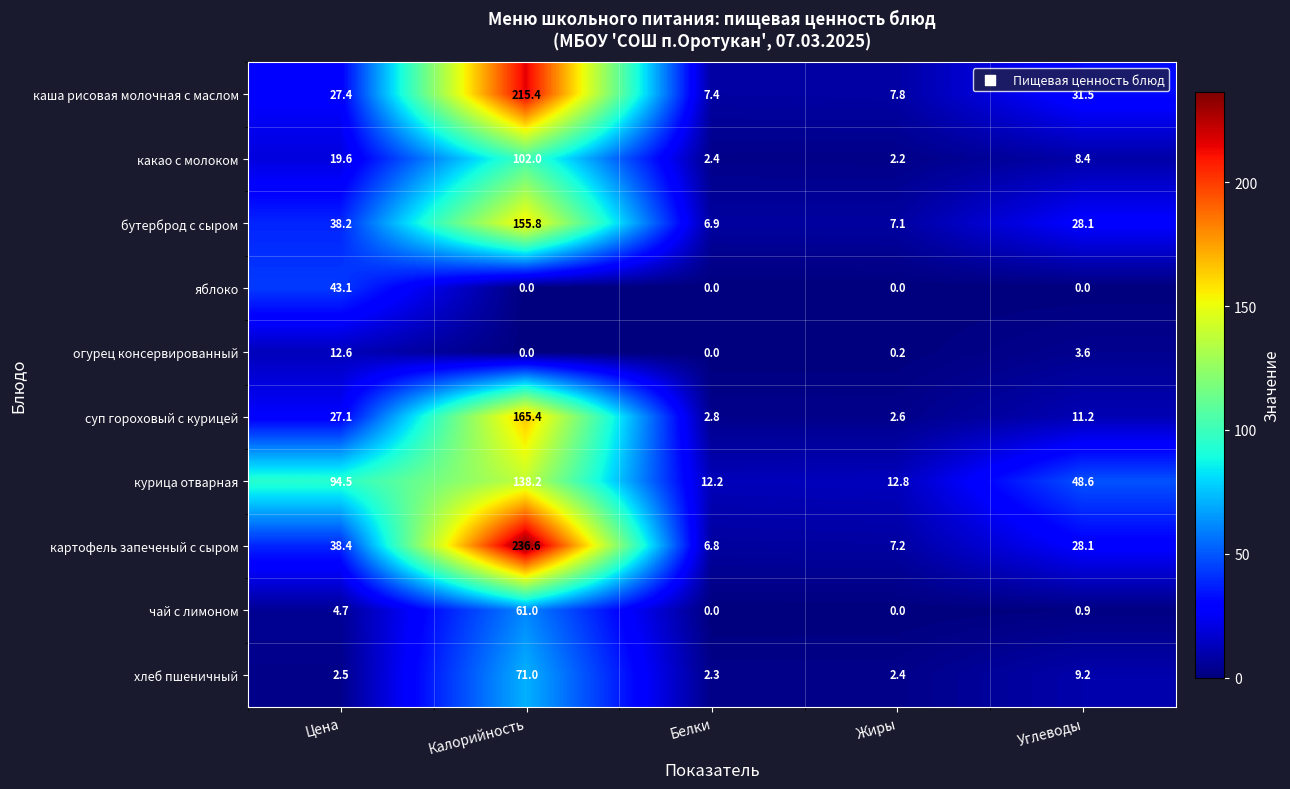

How many series are shown in this chart?

10